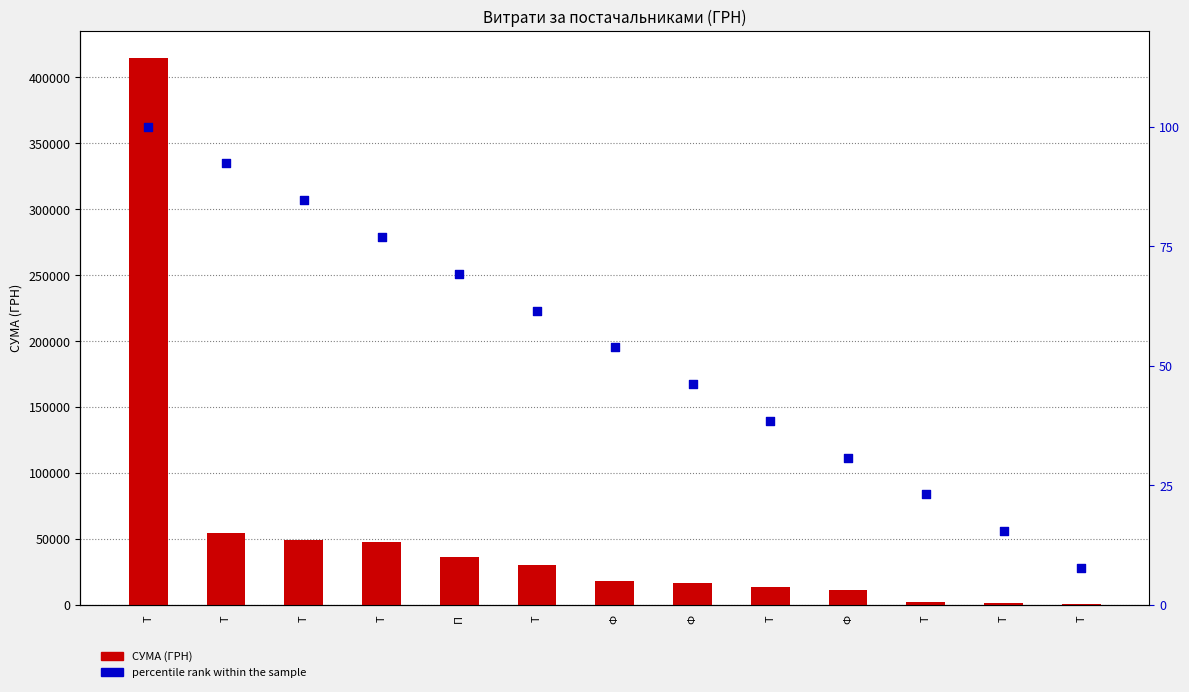

What are all the series names shown in the legend?

СУМА (ГРН), percentile rank